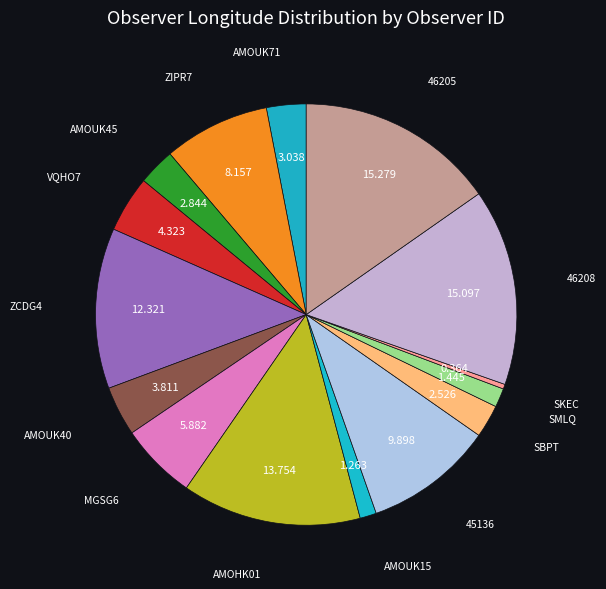

Is there any slice that represents more than half of the pie?

No